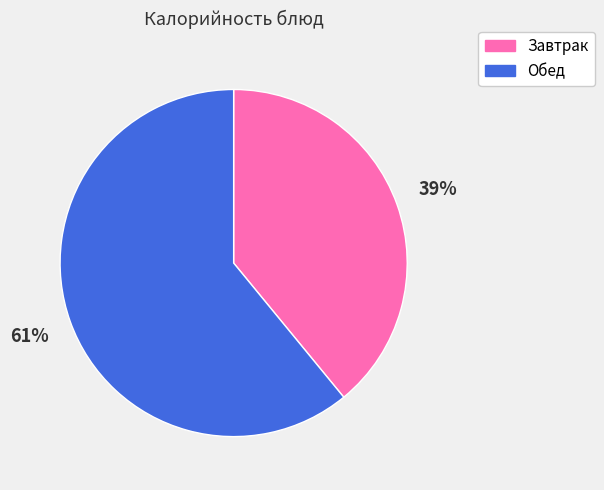

Approximately how many times larger is the value at Обед compared to Завтрак?

1.6